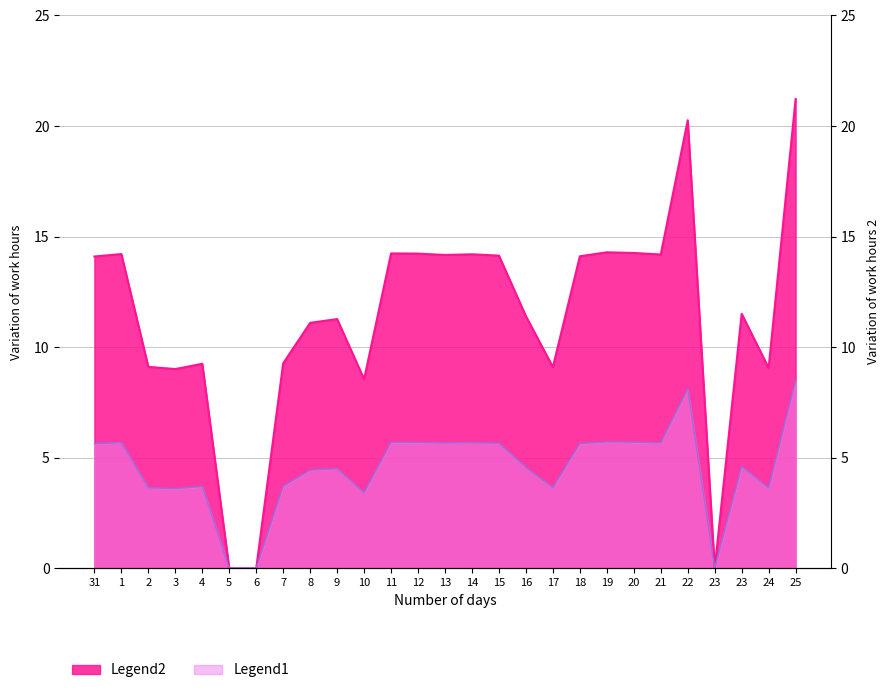

How many categories are shown in the chart?

27